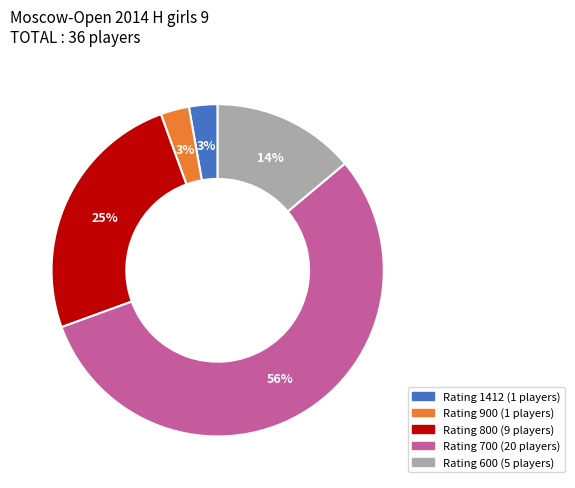

To the nearest percent, what is the average slice percentage?

20%